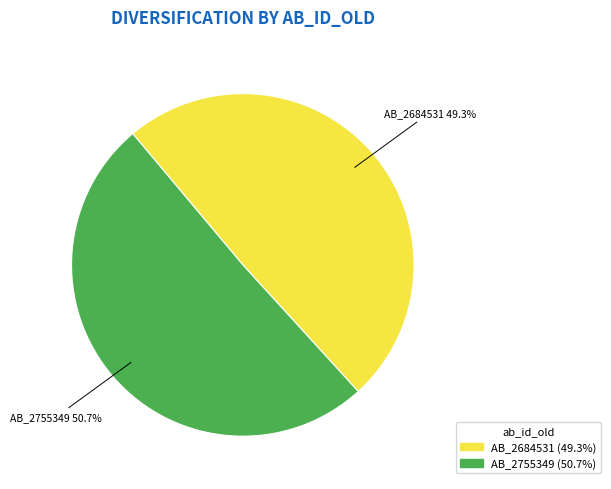

What is the smallest slice in the pie chart?

AB_2684531